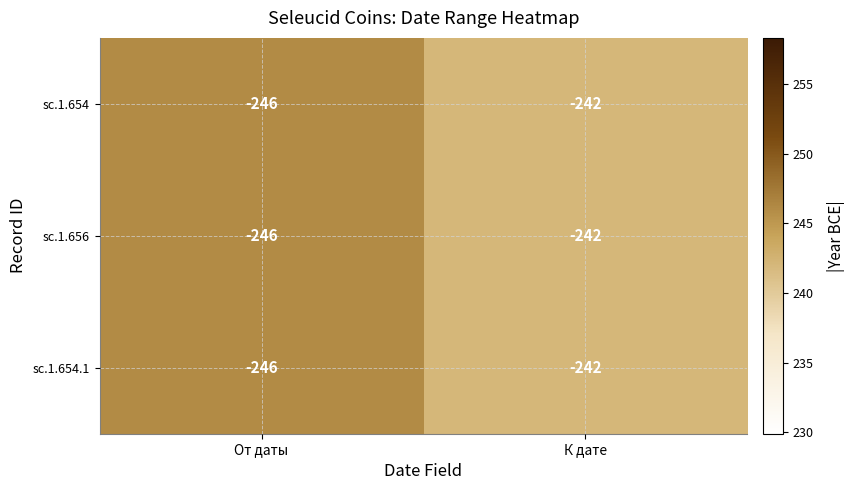

At which category is the sum across all series the highest?

К дате